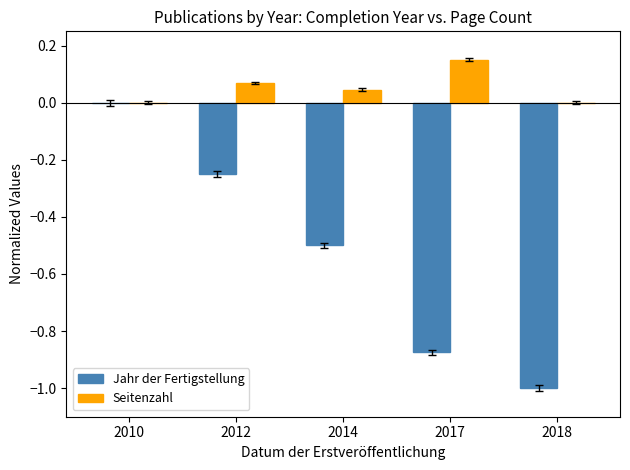

What is the sum of the Jahr der Fertigstellung values at 2014 and 2017?

-1.4